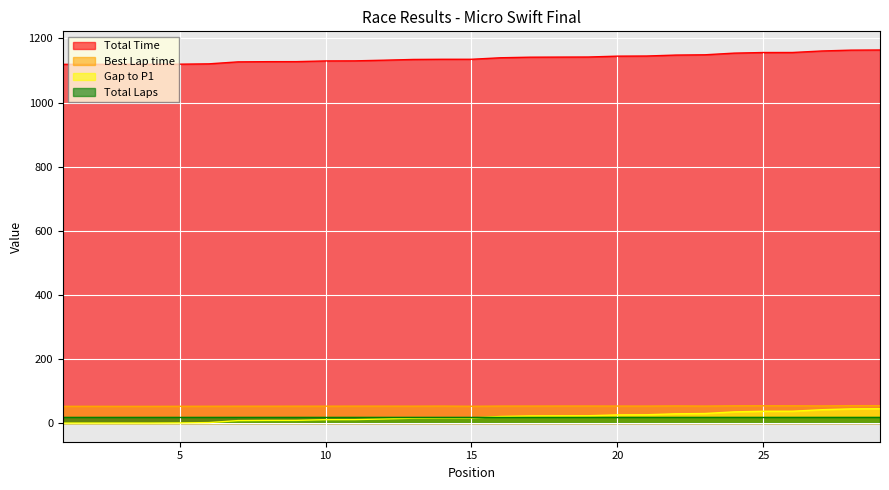

What are all the series names shown in the legend?

Total Time, Best Lap time, Gap to P1, Total Laps